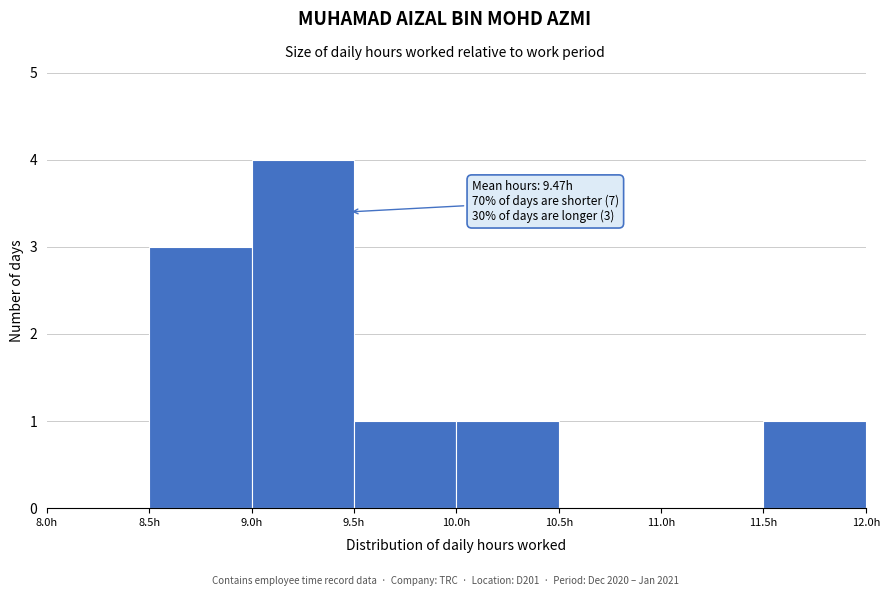

Over which range of the x-axis is the bar tallest?

9.0 to 9.5